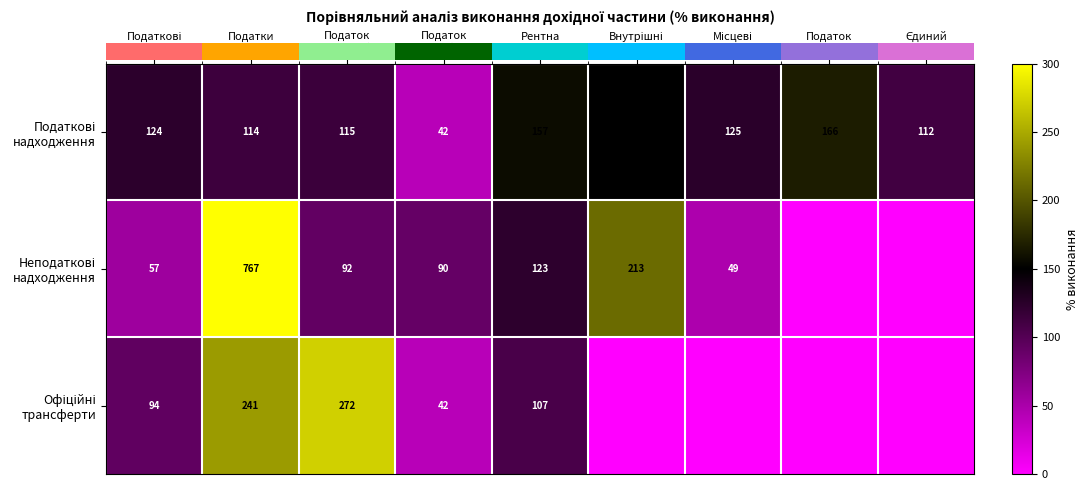

Is it true that row_0 equals 111.5 at Єдиний
податок?

True